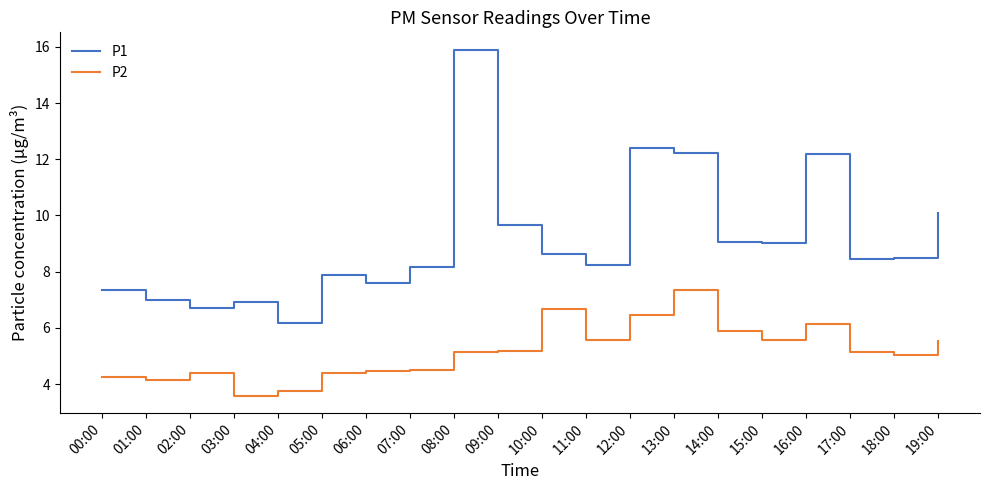

True or false: P1 and P2 intersect in this chart.

False